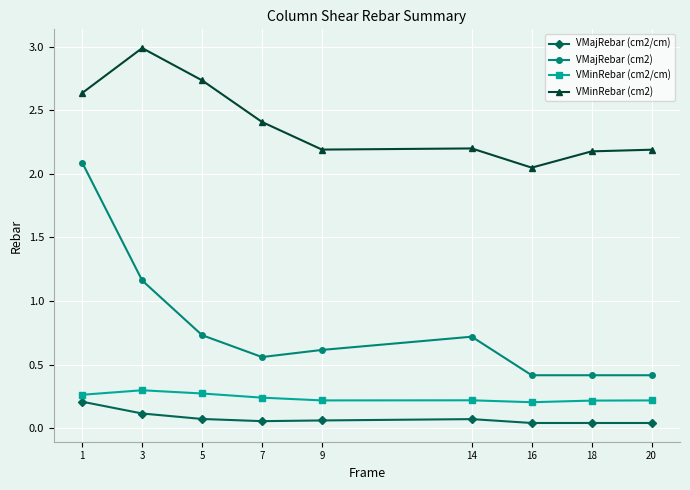

At 3, list the series in order from smallest to largest.

VMajRebar (cm2/cm), VMinRebar (cm2/cm), VMajRebar (cm2), VMinRebar (cm2)